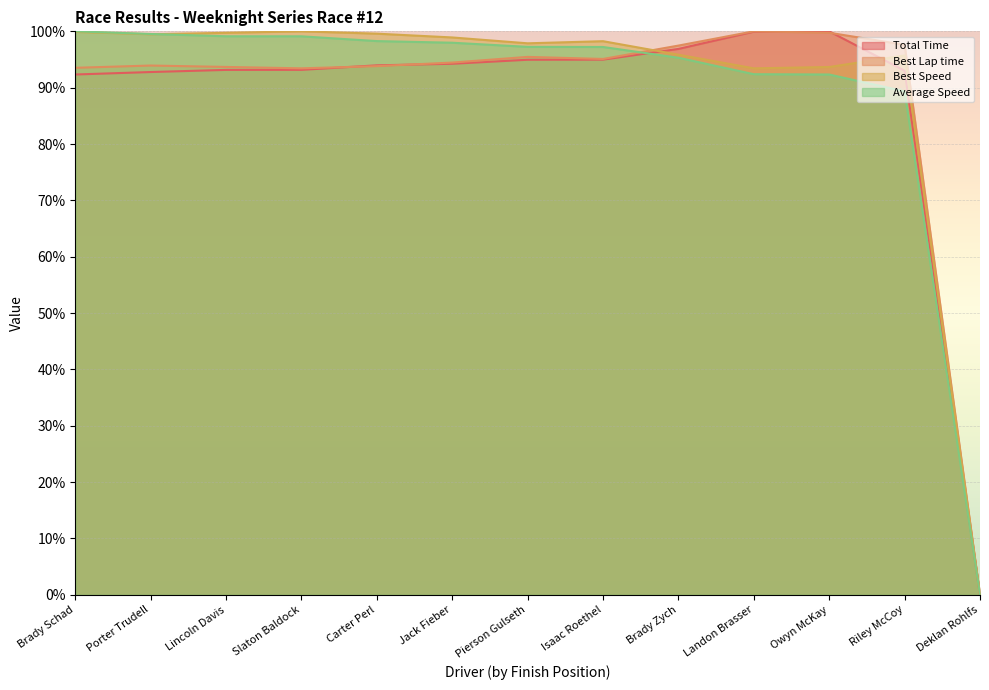

The Best Lap time series shows 99.7 at Owyn McKay. True or false?

True